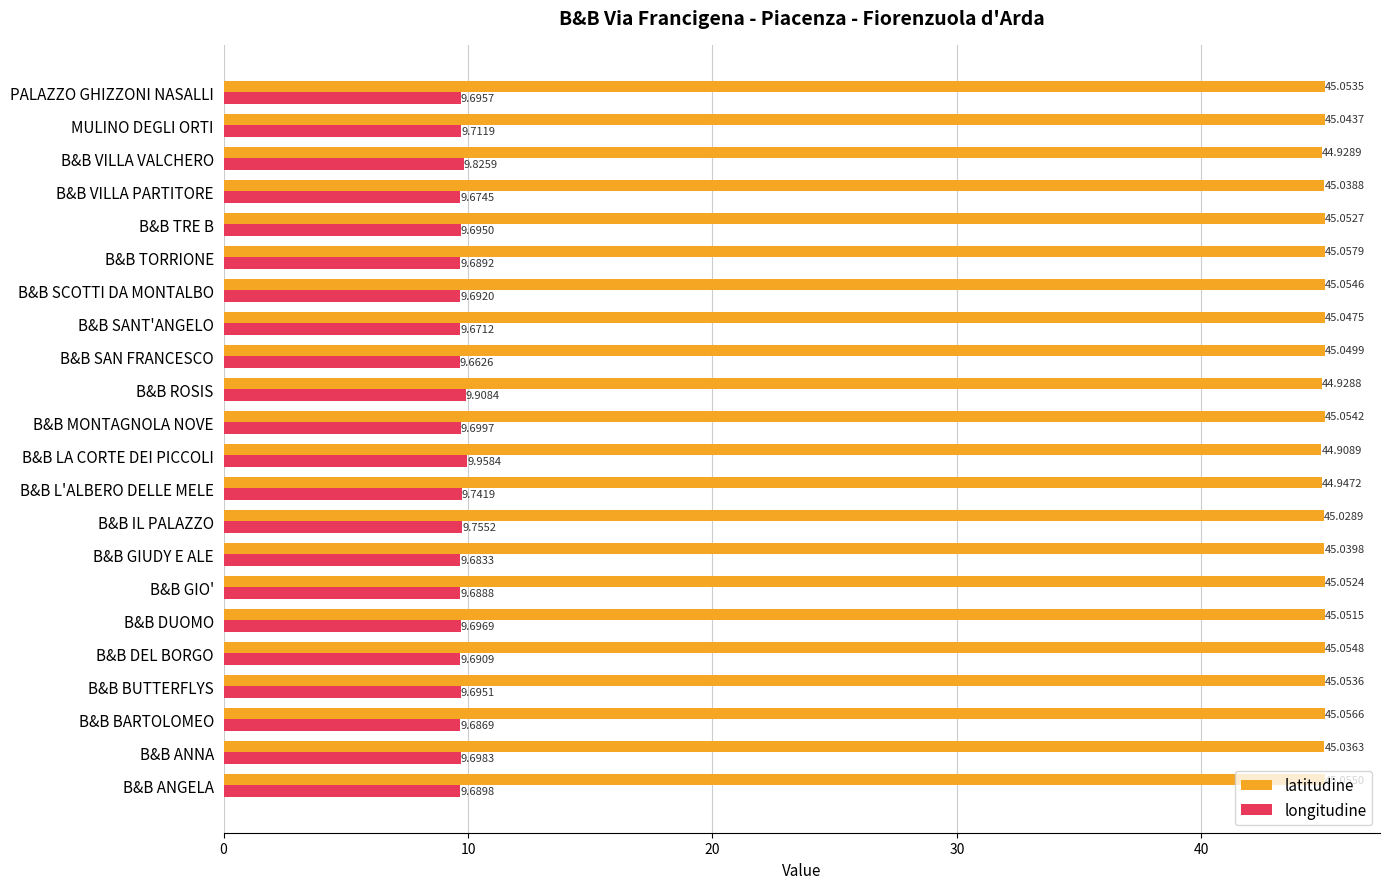

What are all the series names shown in the legend?

latitudine, longitudine